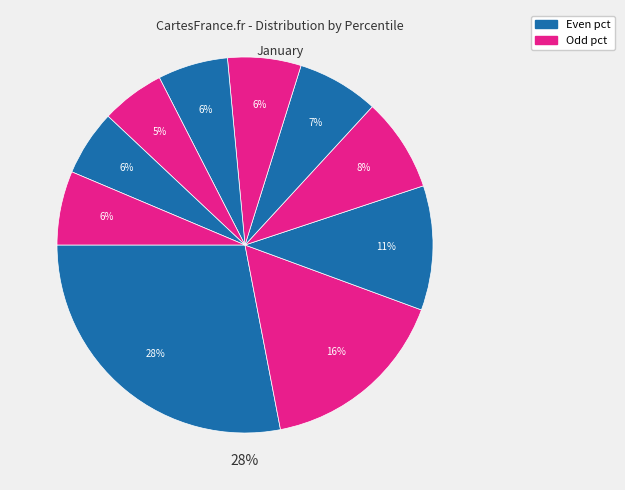

How many segments does this pie chart have?

10